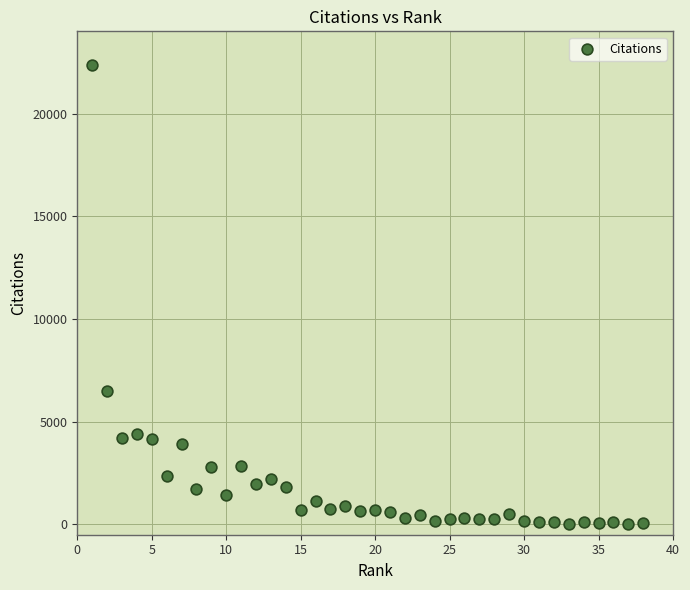

What is the range of X values (max minus min)?

37